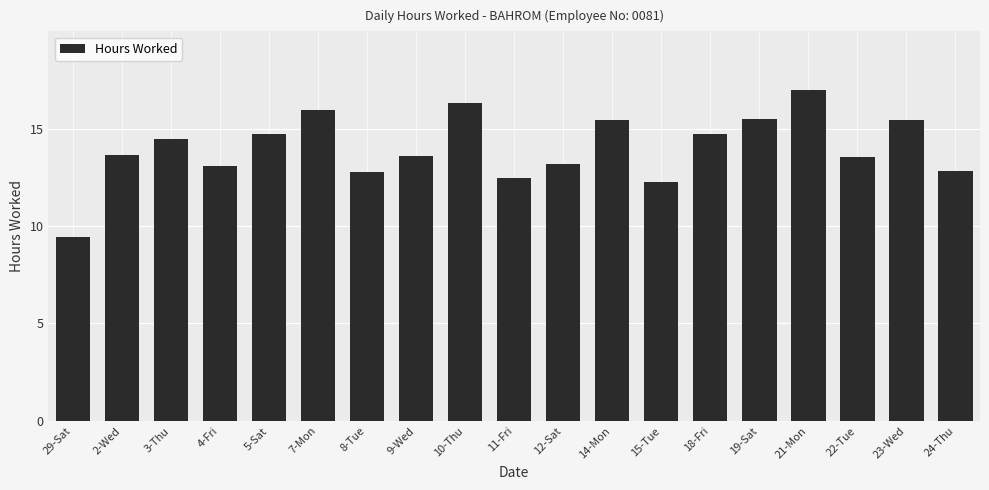

At which label does the data first exceed 13?

2-Wed